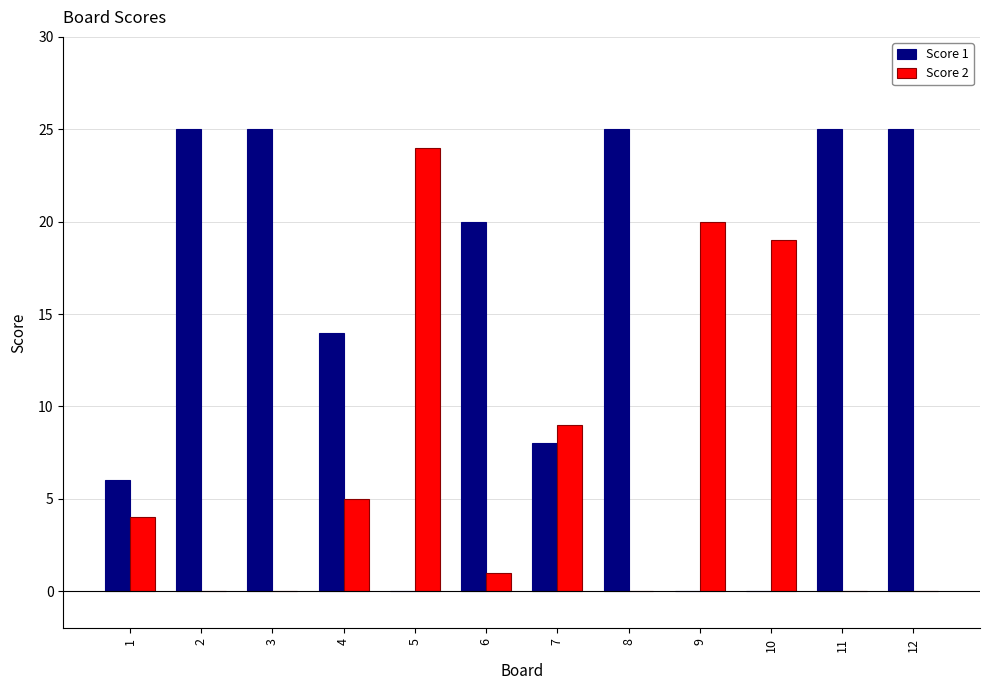

Which series has the widest spread of values?

Score 1